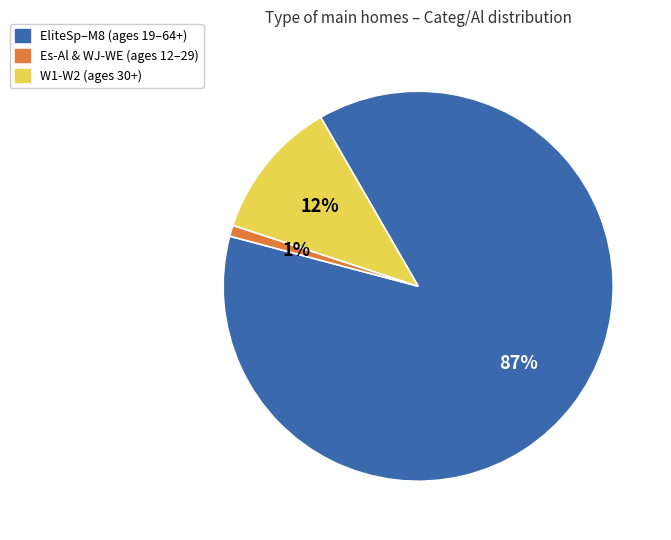

Is there any slice that represents more than half of the pie?

Yes